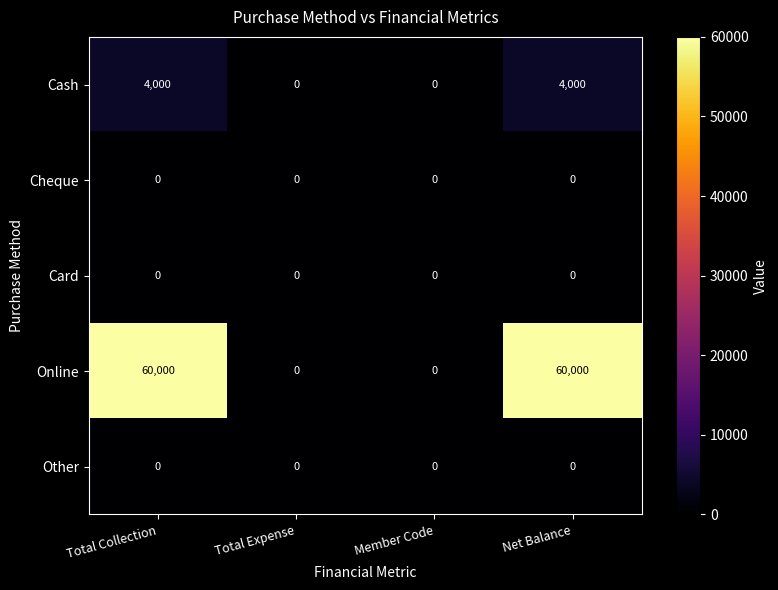

Reading left to right, what are all the values shown in this chart?

Cash: Total Collection=4000	Total Expense=0	Member Code=0	Net Balance=4000
Cheque: Total Collection=0	Total Expense=0	Member Code=0	Net Balance=0
Card: Total Collection=0	Total Expense=0	Member Code=0	Net Balance=0
Online: Total Collection=60000	Total Expense=0	Member Code=0	Net Balance=60000
Other: Total Collection=0	Total Expense=0	Member Code=0	Net Balance=0